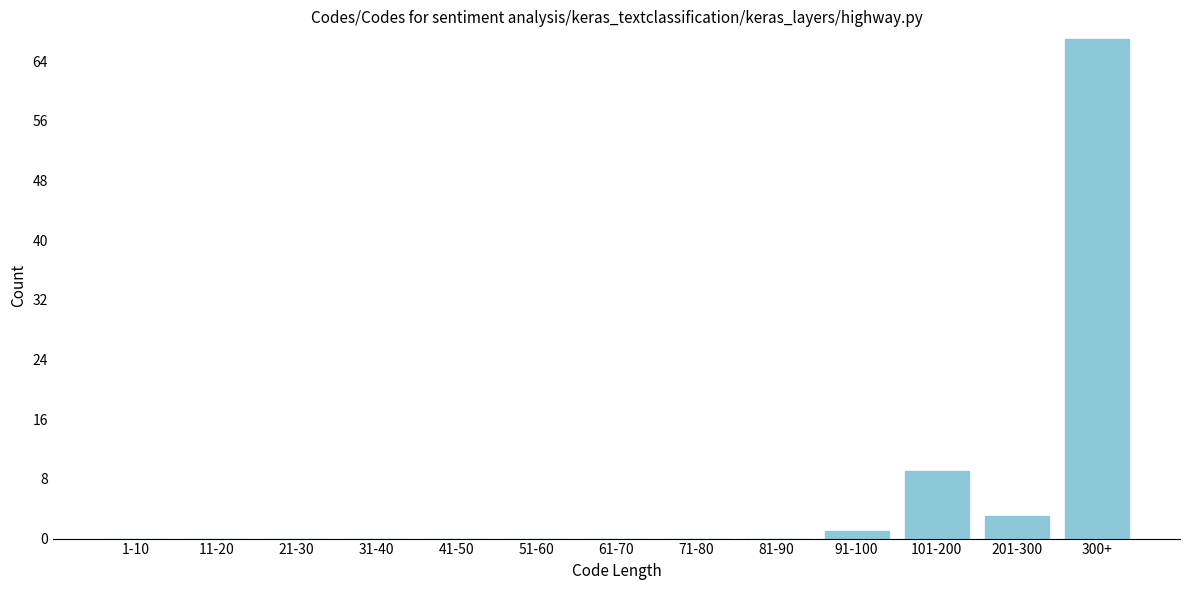

Reading right to left, transcribe all the data shown in this chart.

300+=67	201-300=3	101-200=9	91-100=1	81-90=0	71-80=0	61-70=0	51-60=0	41-50=0	31-40=0	21-30=0	11-20=0	1-10=0